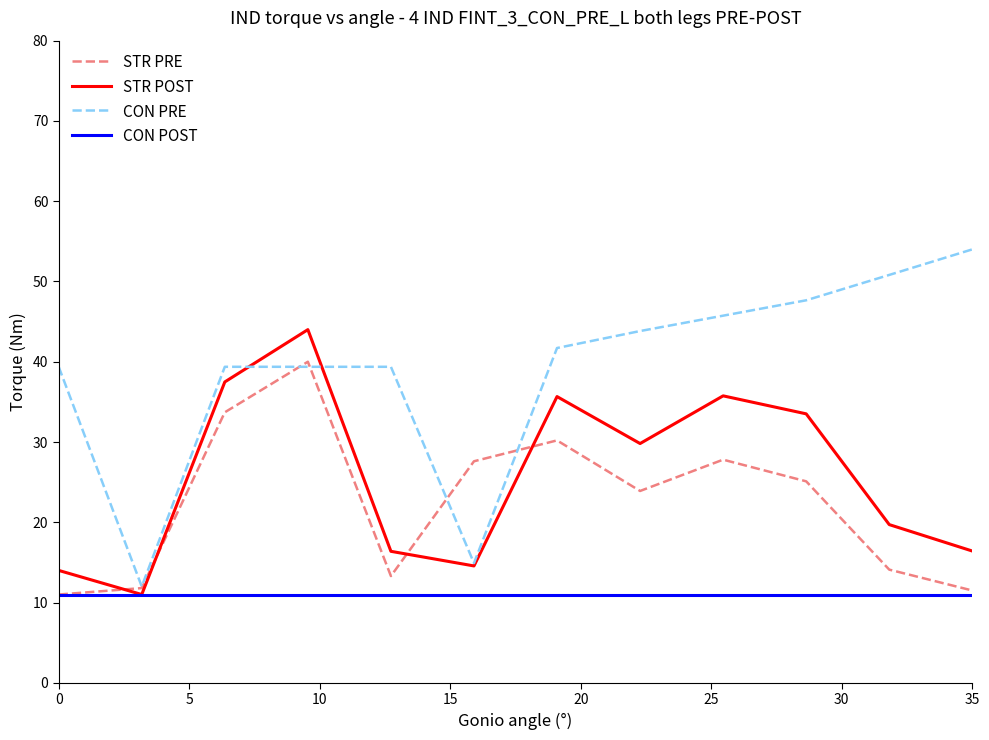

What is the average value of the STR POST series?

25.7